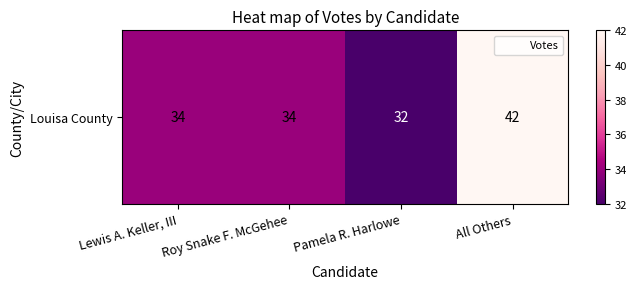

Rank the categories by value from highest to lowest.

All Others, Lewis A. Keller, III, Roy Snake F. McGehee, Pamela R. Harlowe